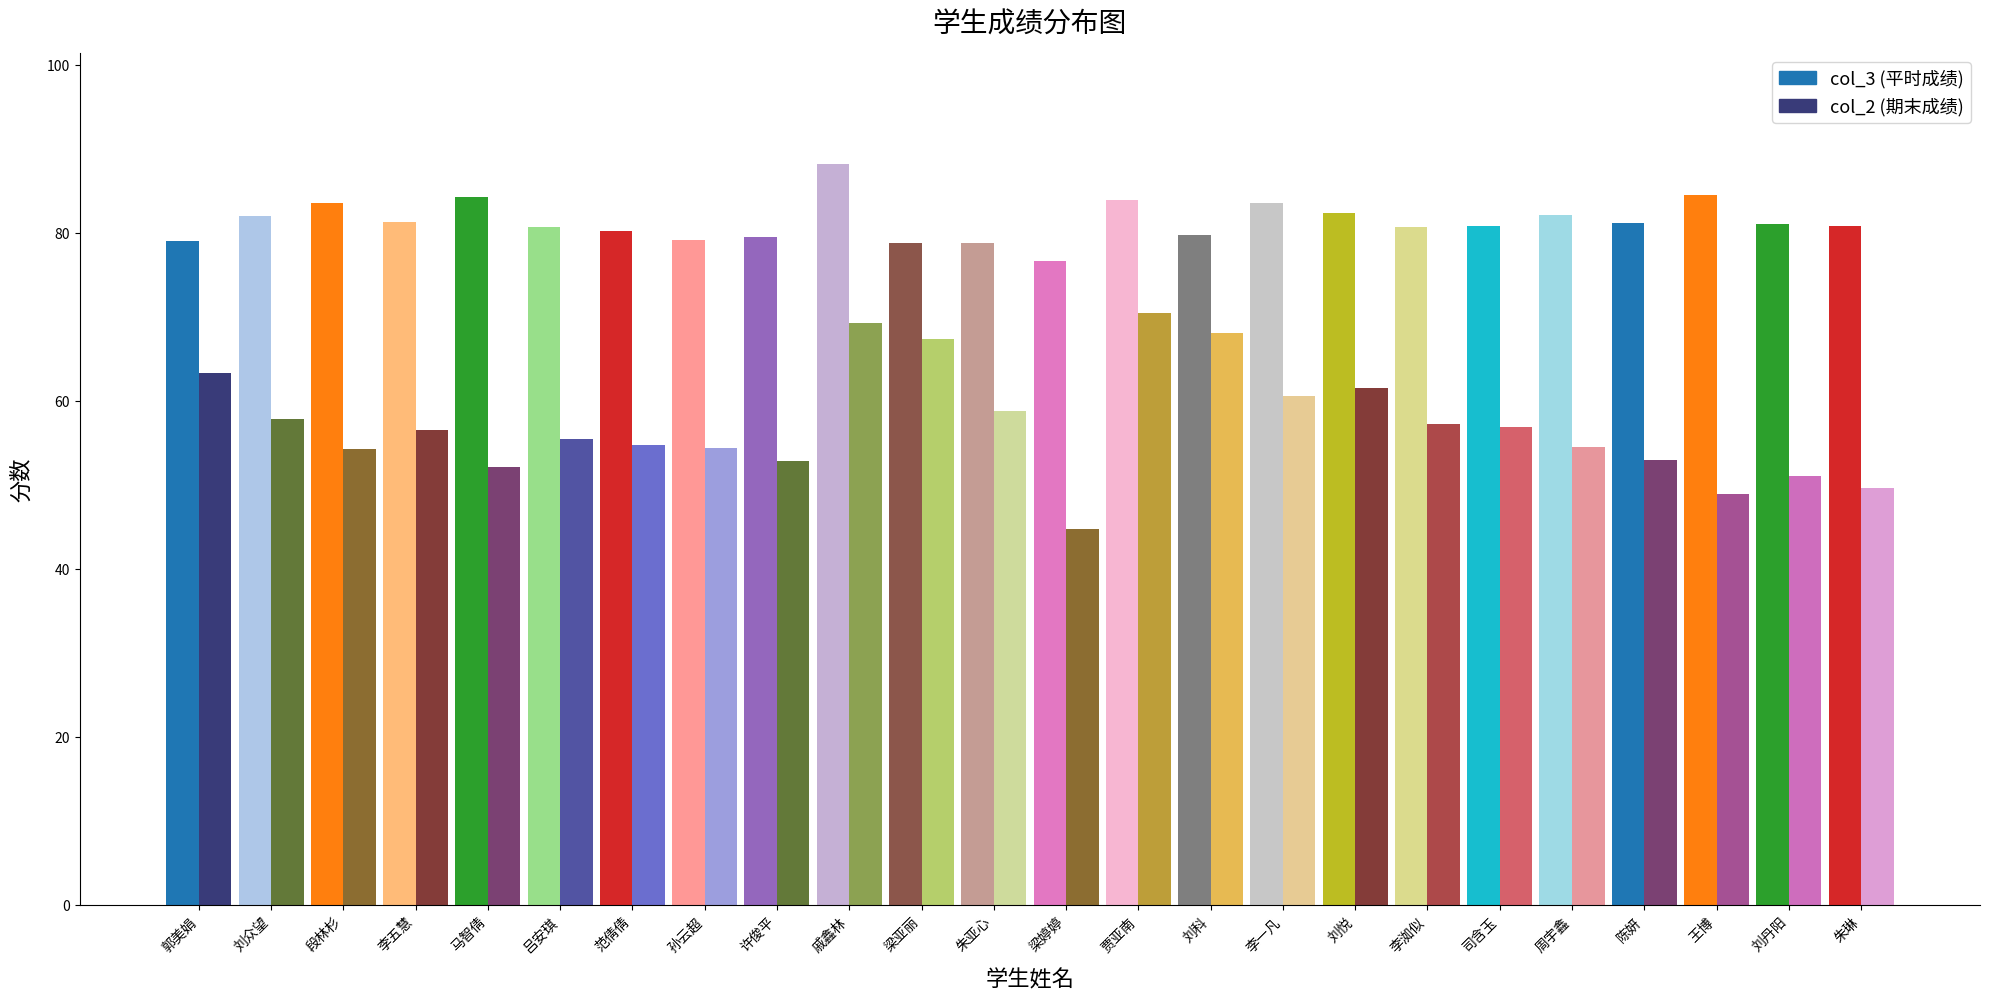

What is the difference between the col_3 values at 戚鑫林 and 李一凡?

4.7